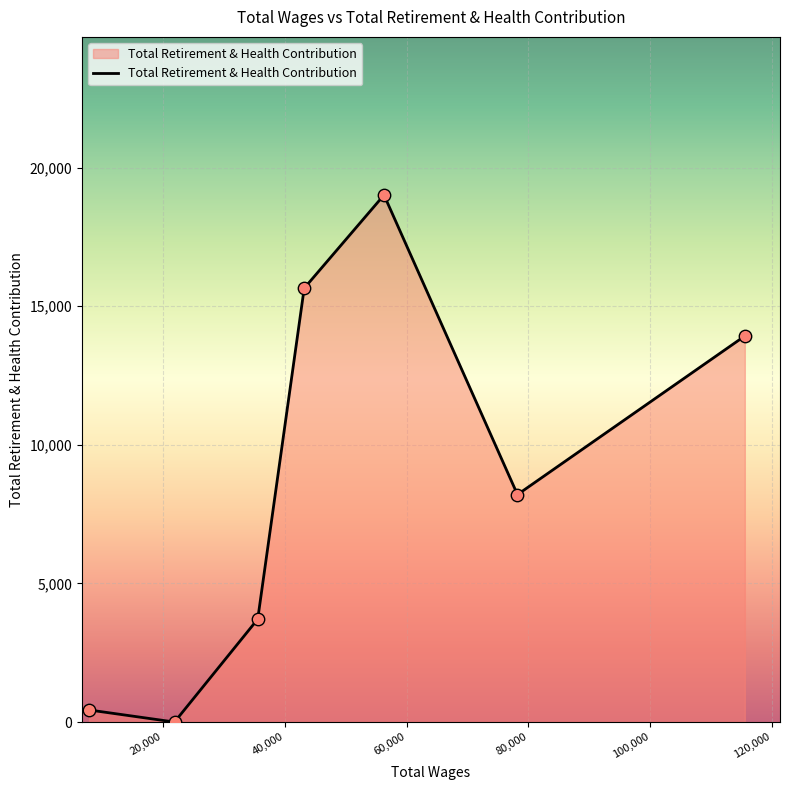

What is the maximum value shown in the chart?

19010